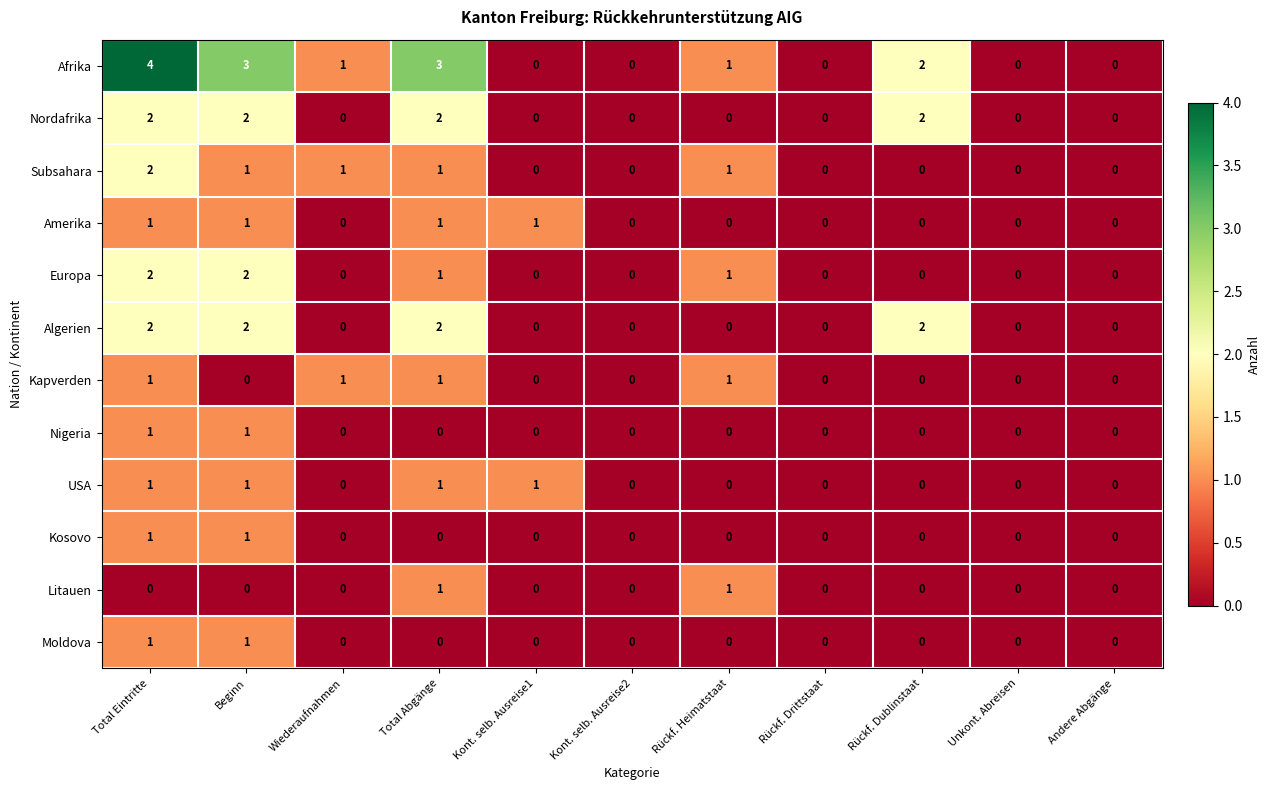

Which series has the largest total across all categories?

Afrika